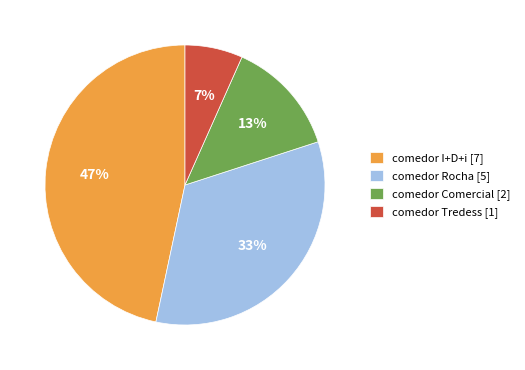

What is the ratio of the value at comedor Comercial [2] to the value at comedor I+D+i [7]?

0.3